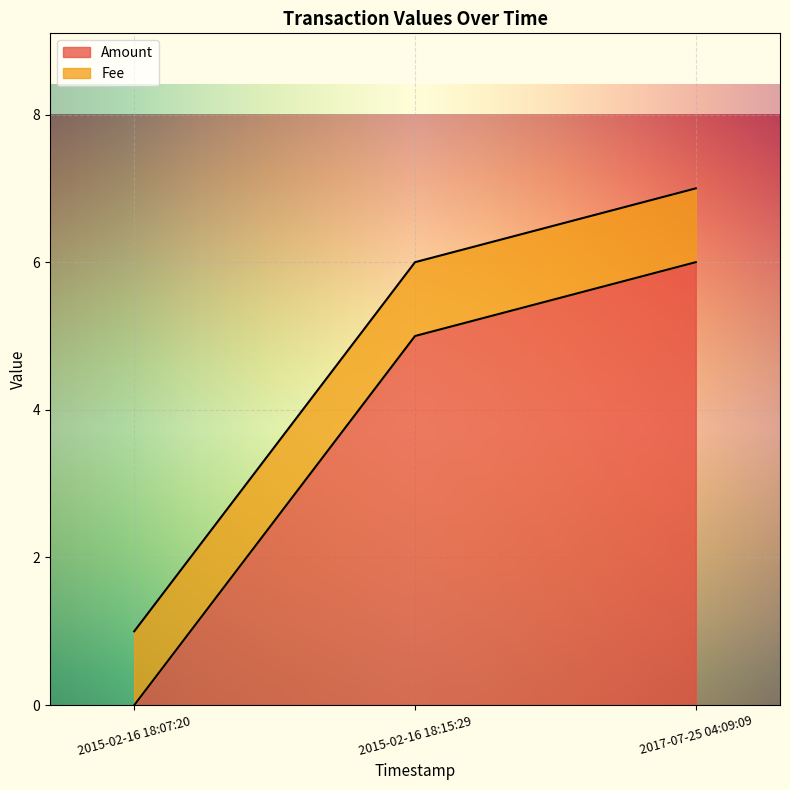

Reading left to right, what are all the values shown in this chart?

2015-02-16 18:07:20=0	2015-02-16 18:15:29=5	2017-07-25 04:09:09=6